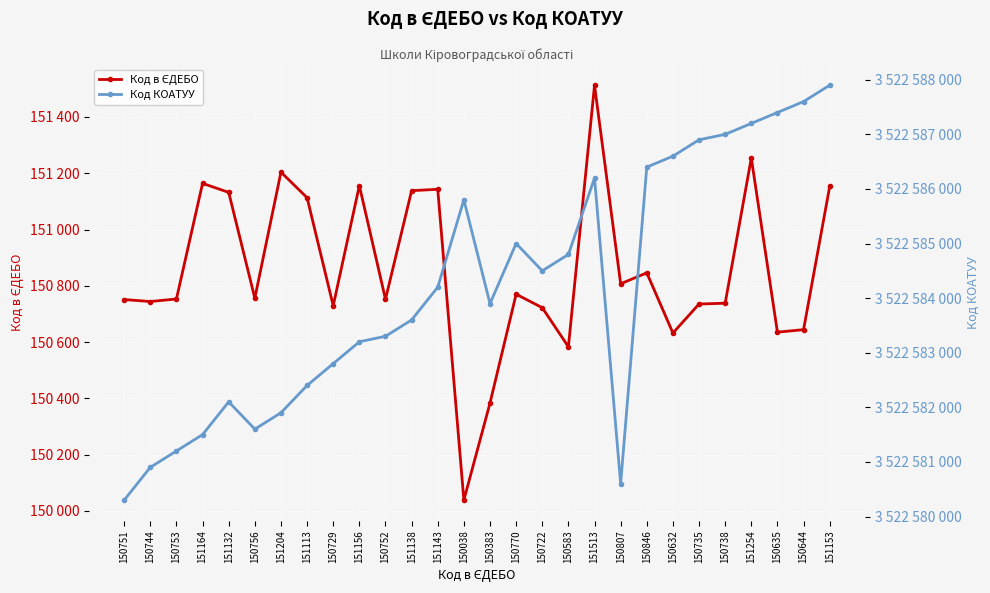

Which series has the largest total across all categories?

Код КОАТУУ